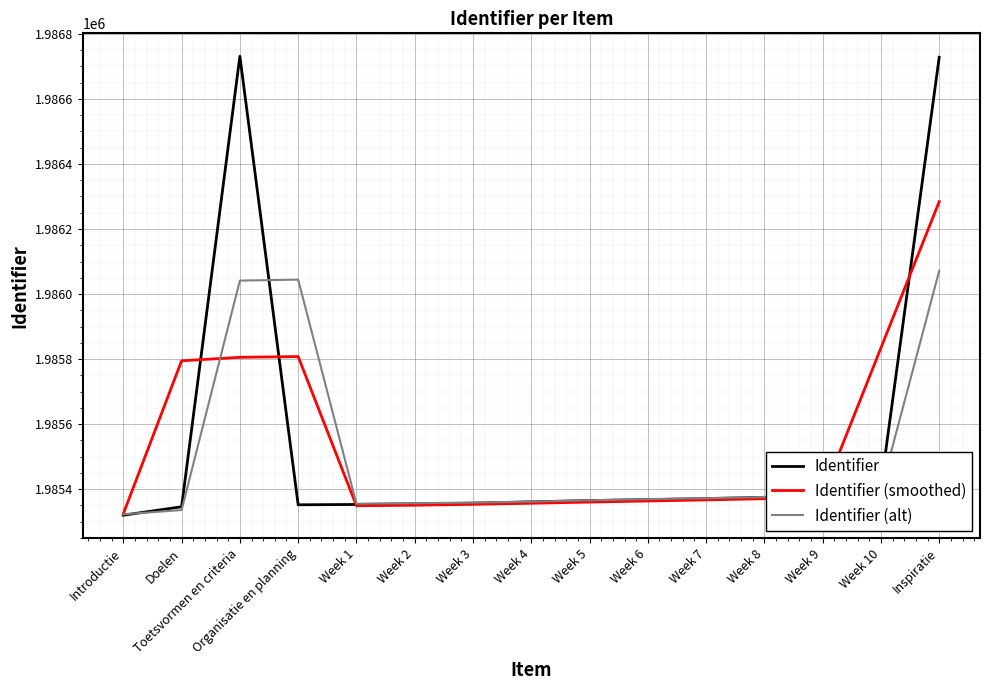

In Identifier (alt), how many points are higher than both neighbors (excluding endpoints)?

1